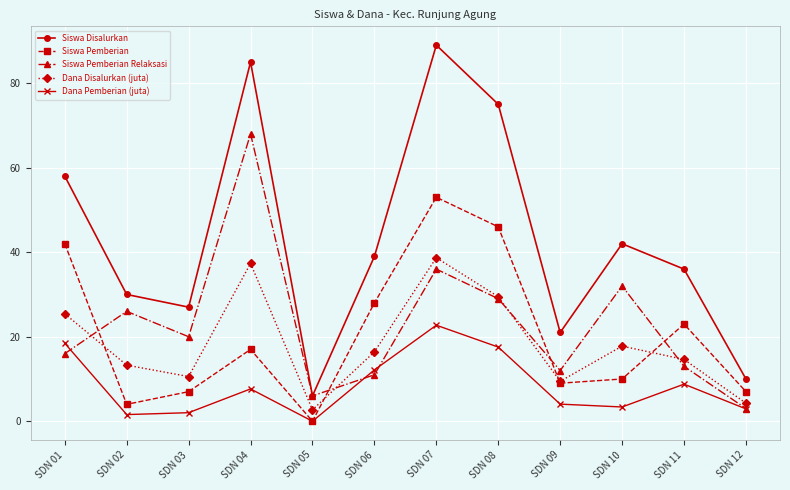

True or false: Dana Disalurkan (juta) and Siswa Disalurkan intersect in this chart.

False